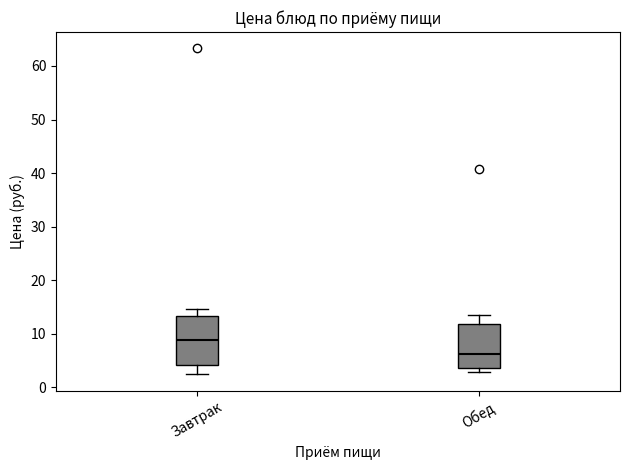

Which box has the lowest median line?

Обед